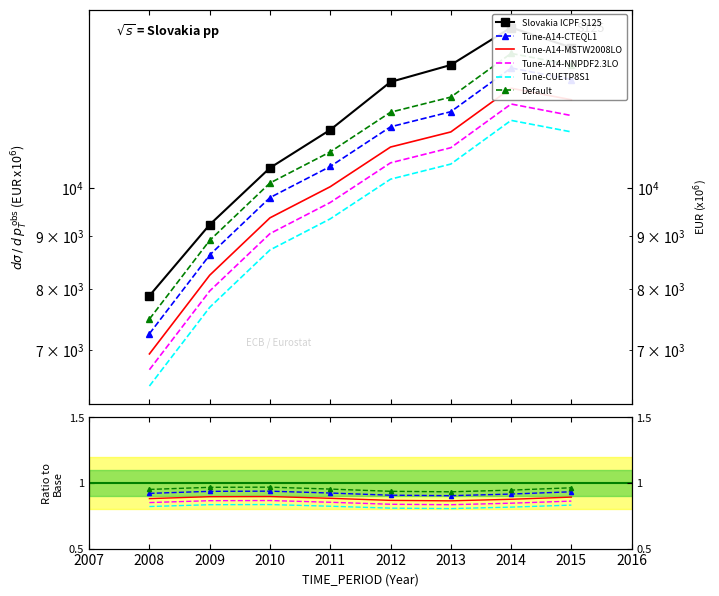

True or false: Tune-A14-CTEQL1 has a value of 0.9 at 2010.

True